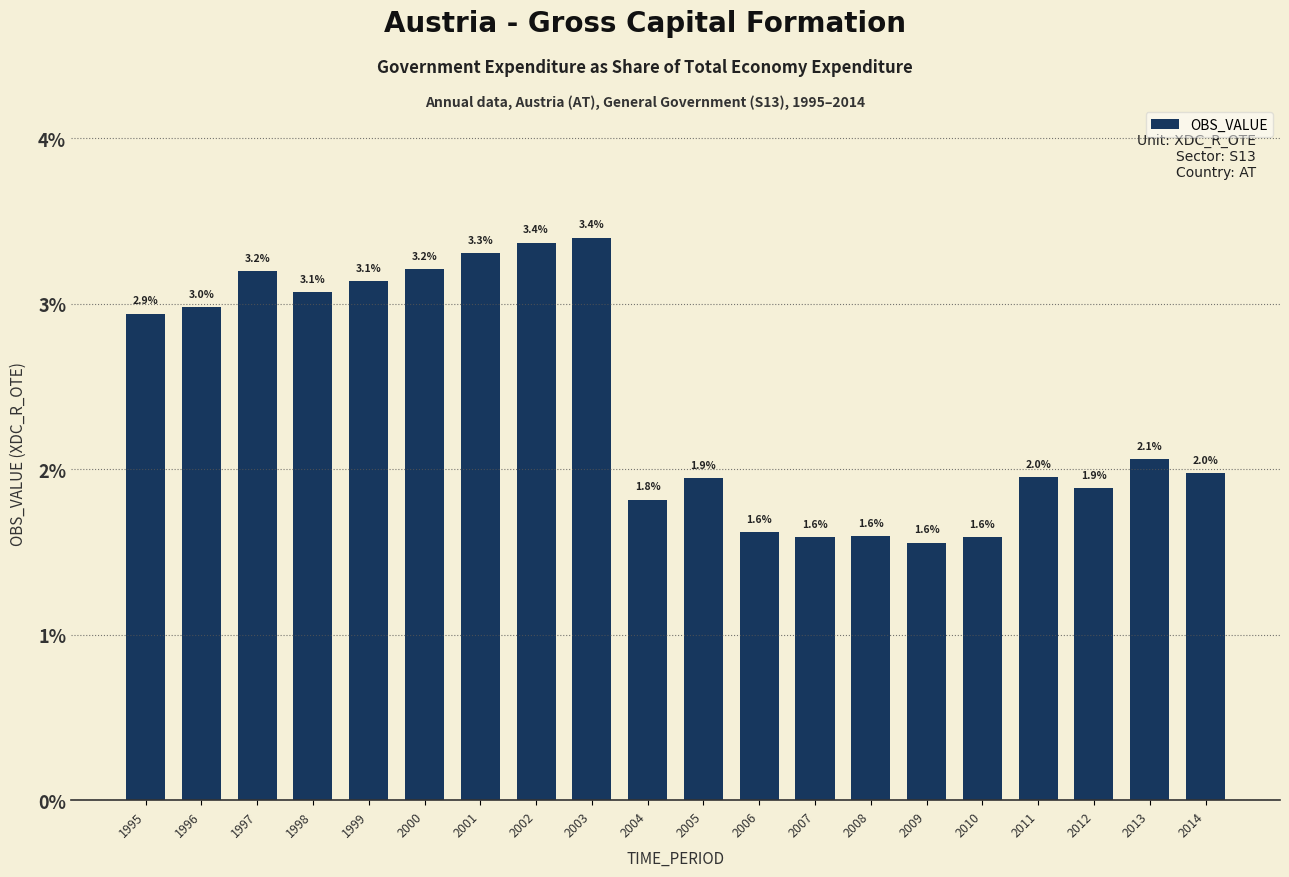

Does the chart contain any negative values?

No